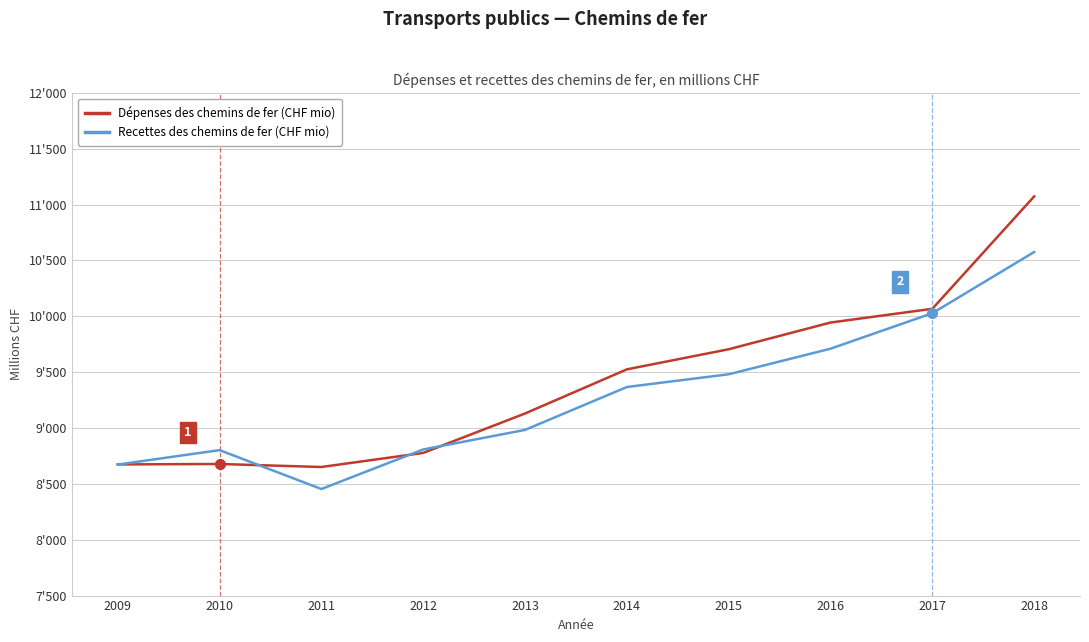

Does the chart display data point markers on the line(s)?

No